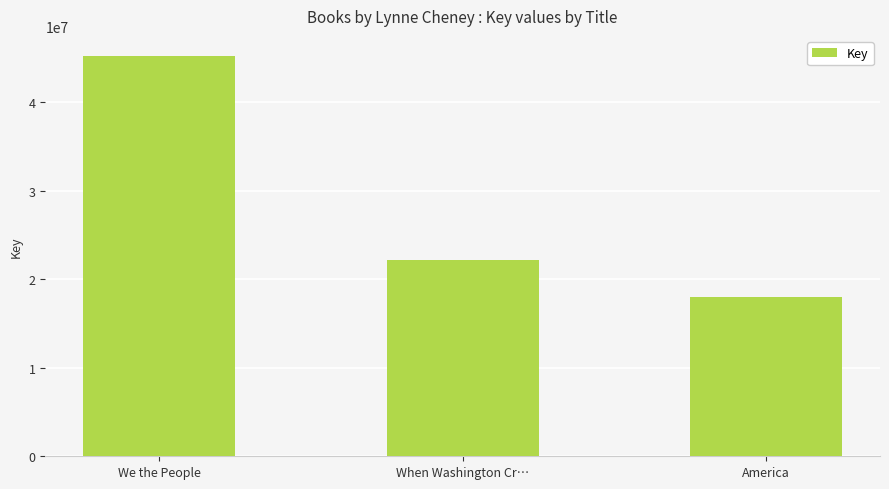

Rank the categories by value from highest to lowest.

We the People, When Washington Cr…, America